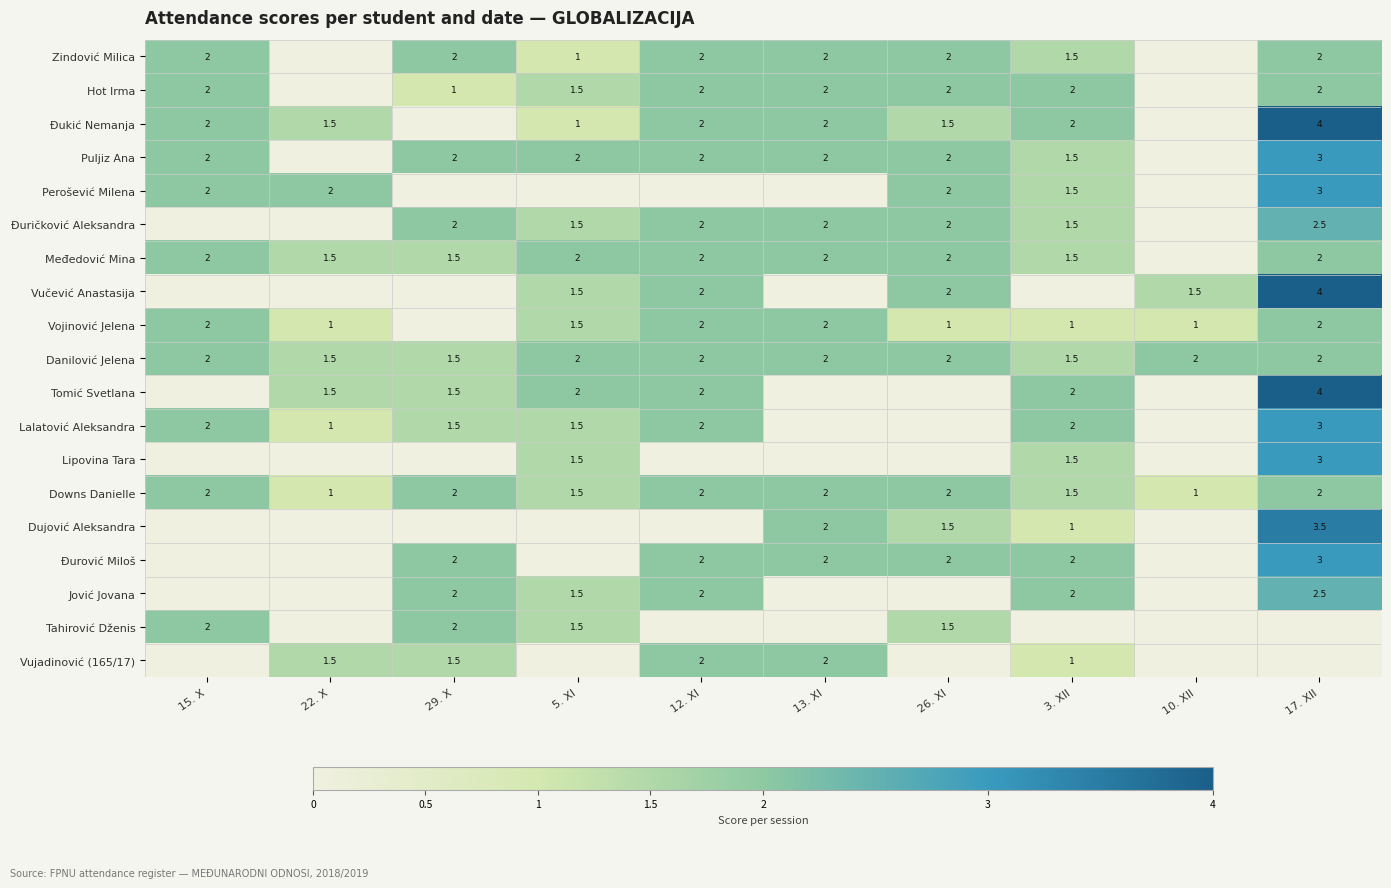

What is the difference between the Lipovina Tara values at 17. XII and 5. XI?

1.5